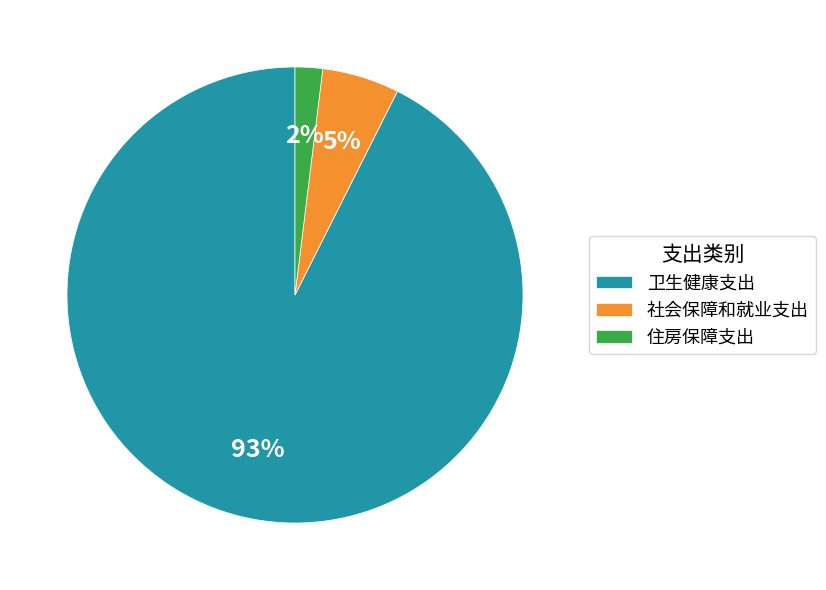

Between 住房保障支出 and 社会保障和就业支出, which is larger?

社会保障和就业支出